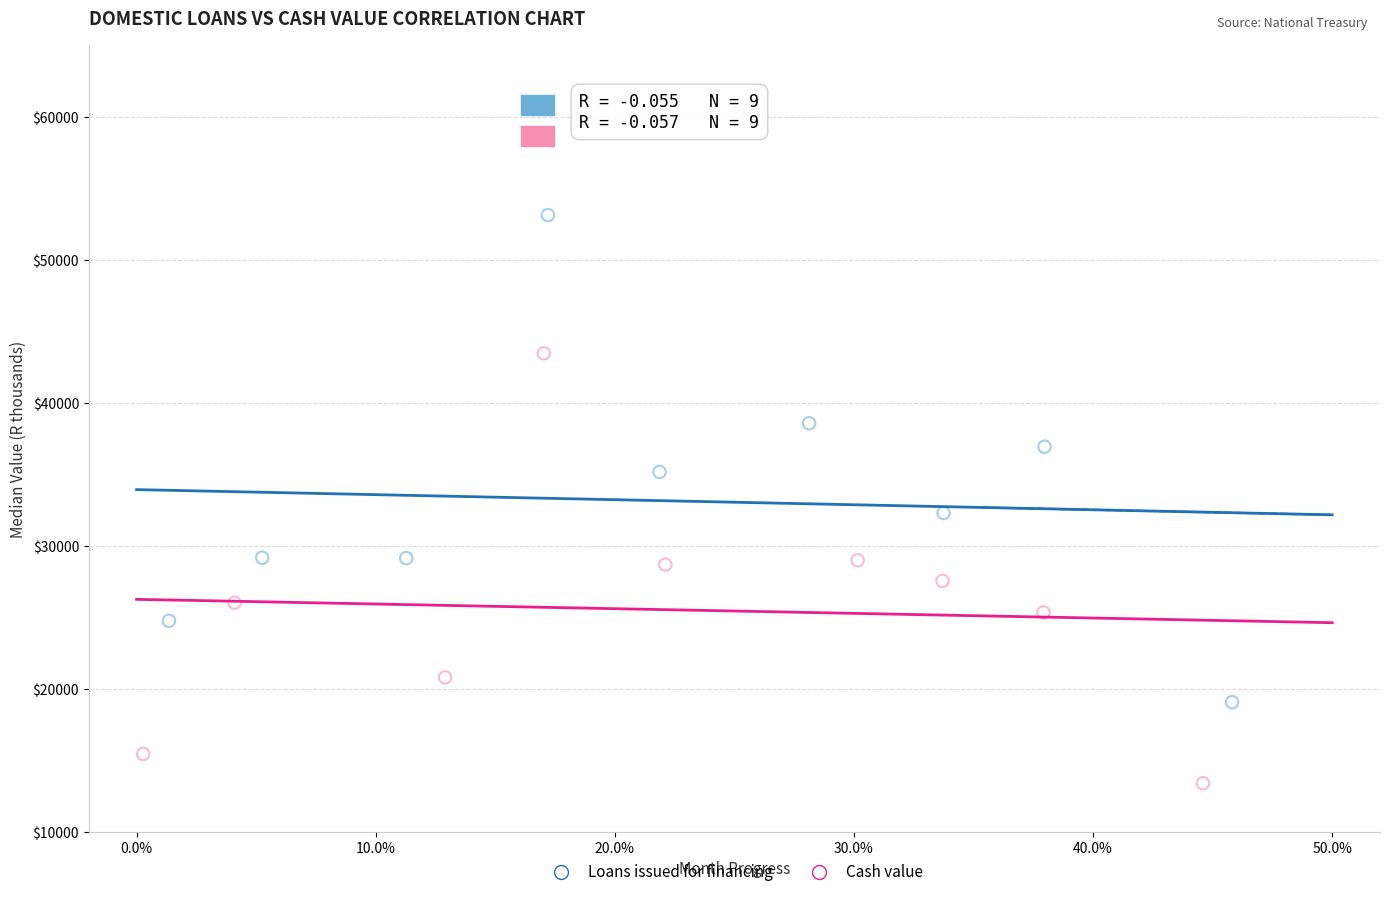

Which series contains the highest Y value?

Loans issued for financing